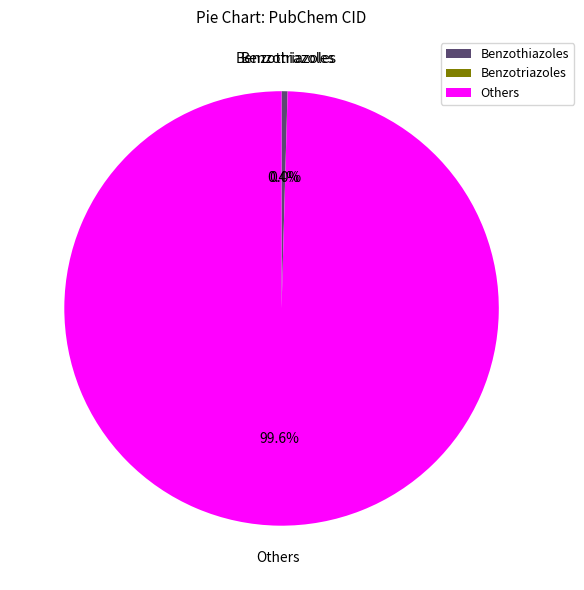

What is the largest slice in the pie chart?

Others